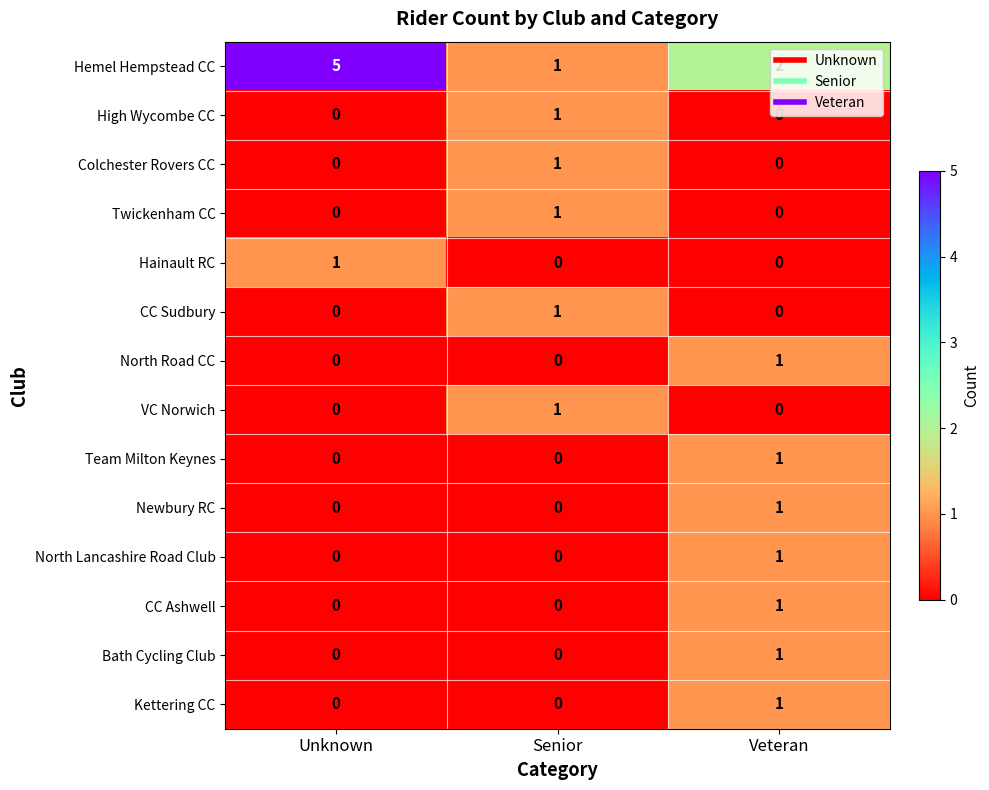

The Hainault RC series shows 0 at Senior. True or false?

True